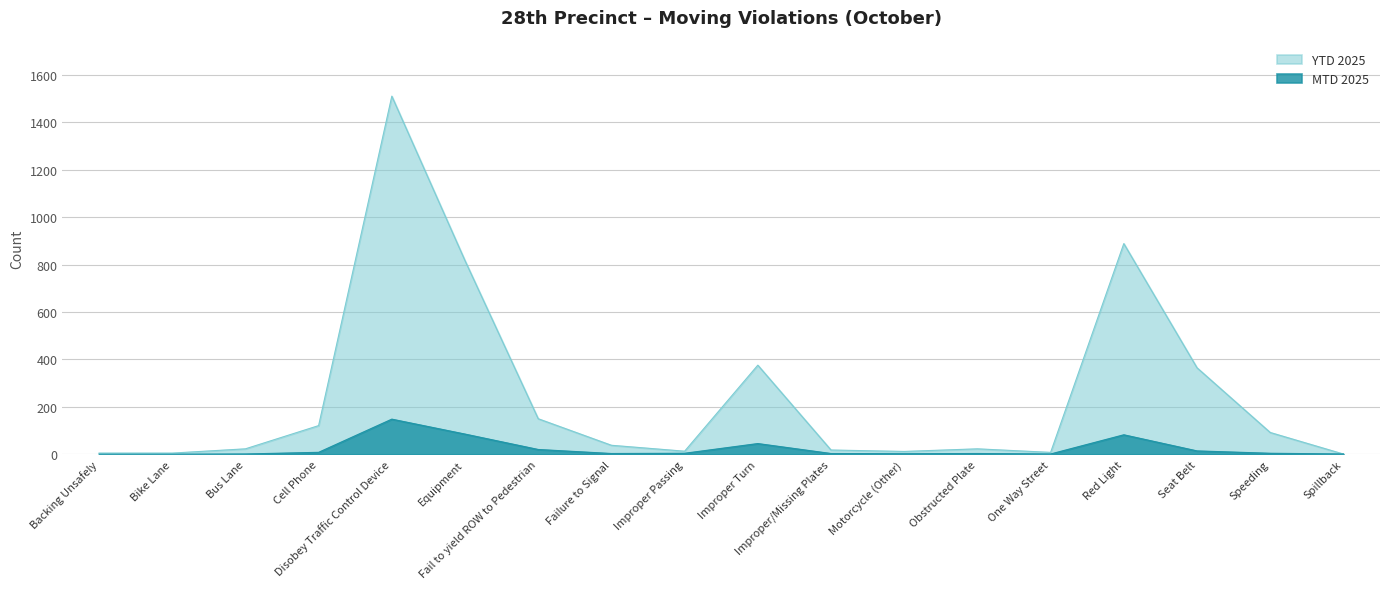

Which has a higher value, Spillback or Motorcycle (Other)?

Motorcycle (Other)